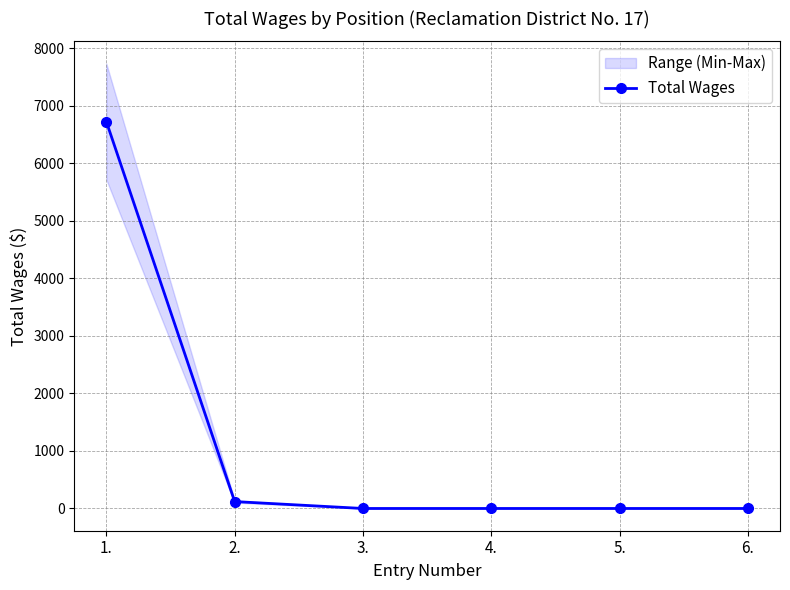

List the labels in order of value, largest first.

1., 2., 3., 4., 5., 6.